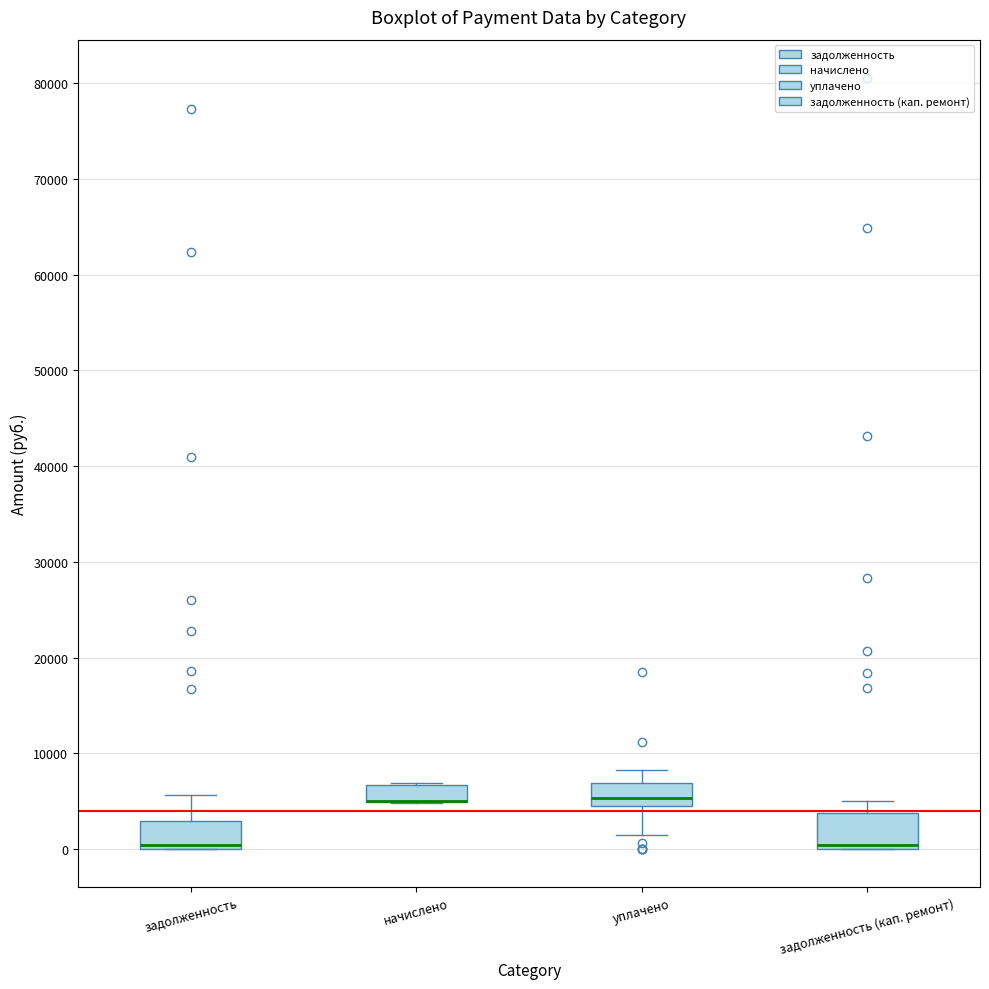

Reading left to right, read every box against the y-axis: the position of its median line, the range the box covers, and the ends of its whiskers. The values are not printed on the chart, so give them approximately, as read against the axis.

задолженность: median 0 (just above the box's lower edge), box 0 to 3000, whiskers 0 to 6000
начислено: median 5000 (drawn on the box's lower edge), box 5000 to 7000, whiskers 5000 to 7000
уплачено: median 5000, box 4000 to 7000, whiskers 2000 to 8000
задолженность (кап. ремонт): median 0 (just above the box's lower edge), box 0 to 4000, whiskers 0 to 5000